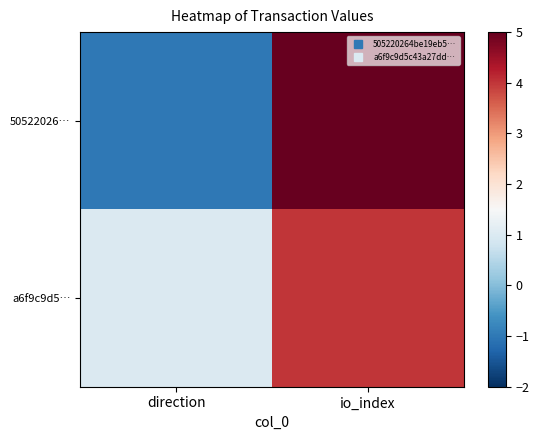

What is the total value across all series at io_index?

339